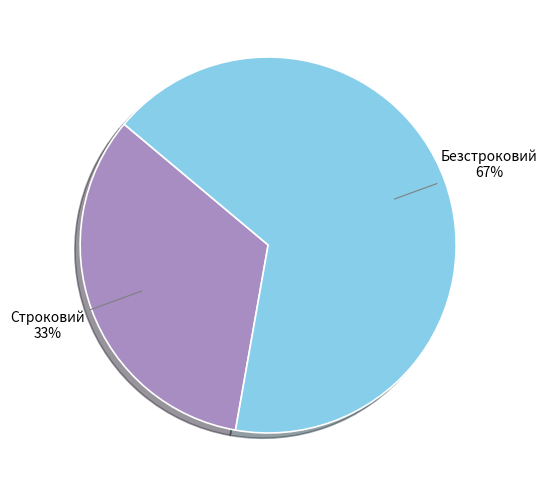

Approximately how many times larger is the value at Строковий compared to Безстроковий?

0.5